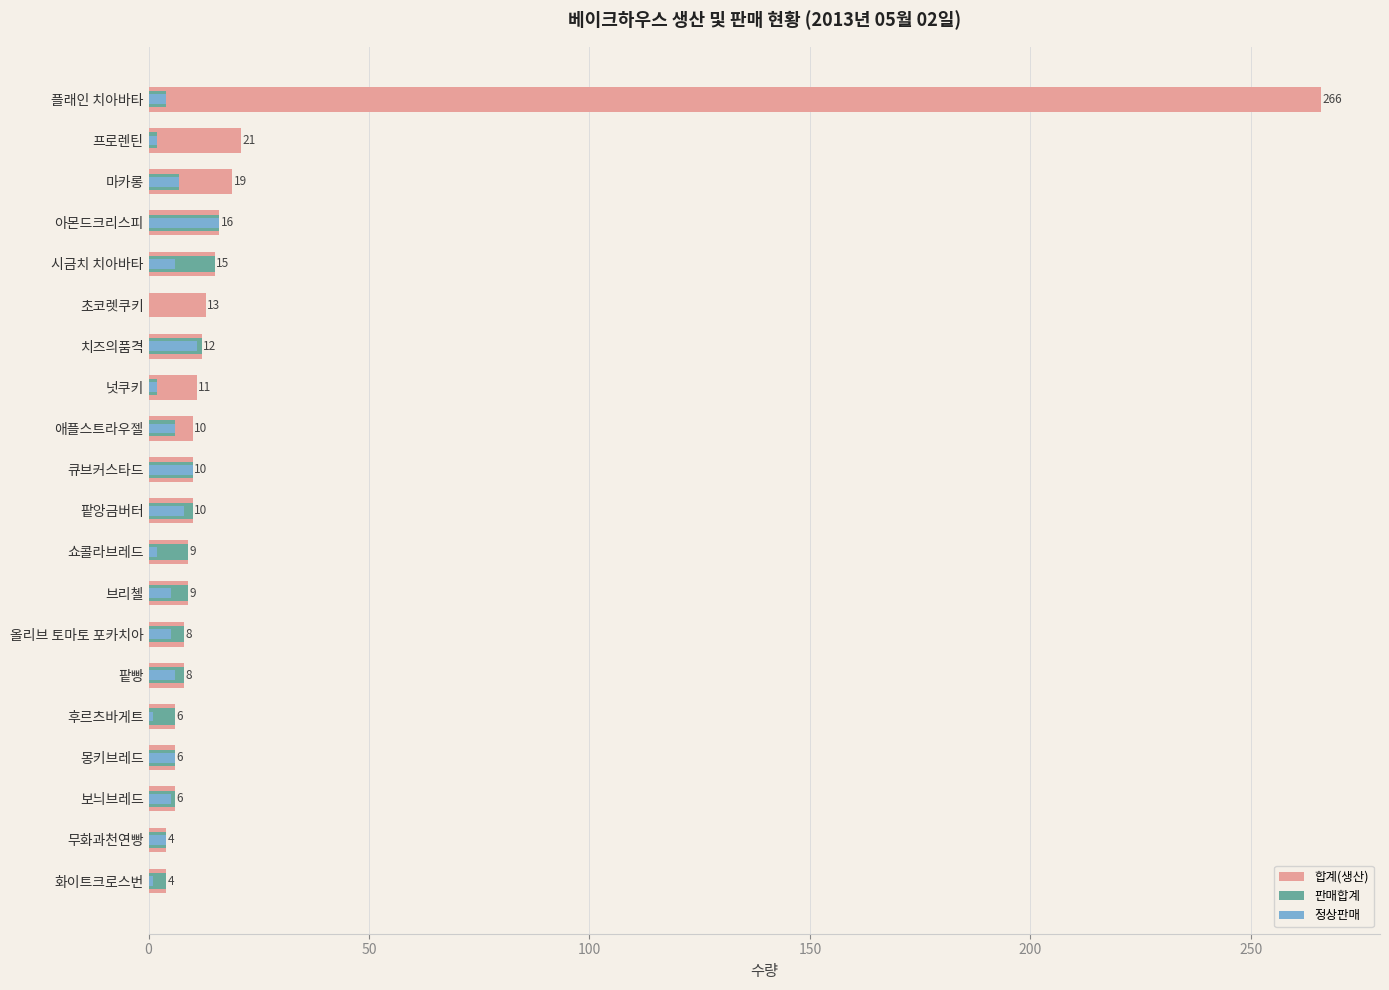

At how many categories does at least one series exceed 196?

1